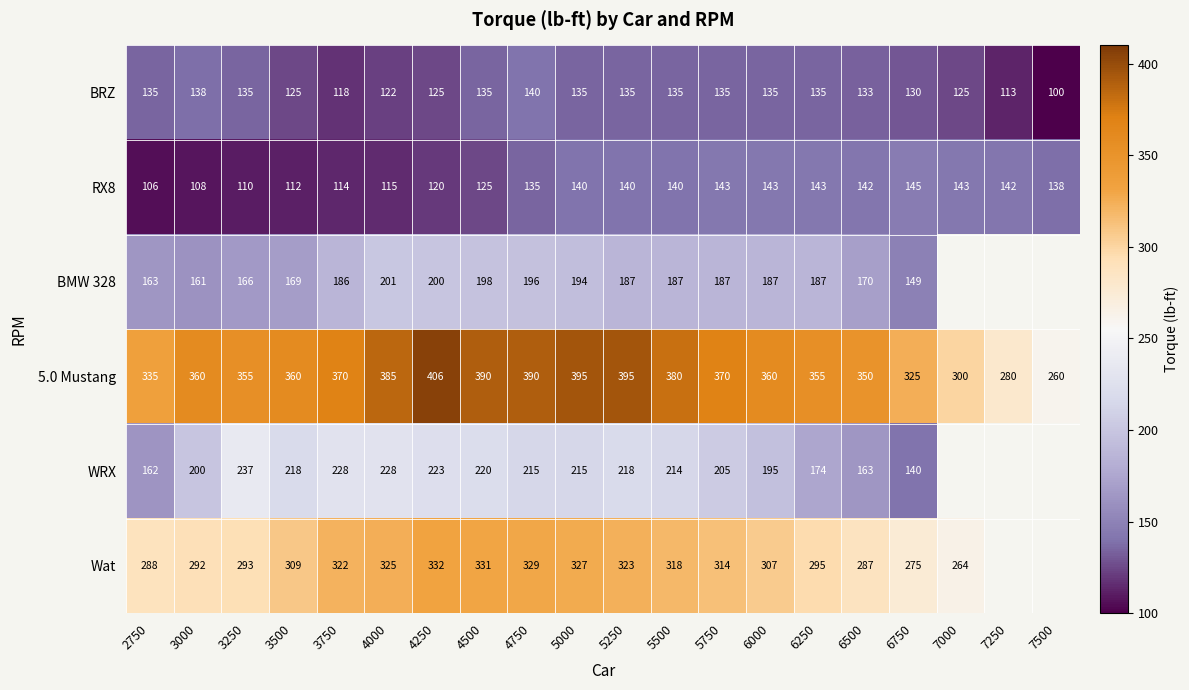

True or false: 5.0 Mustang has a value of 151.0 at 5750.

False